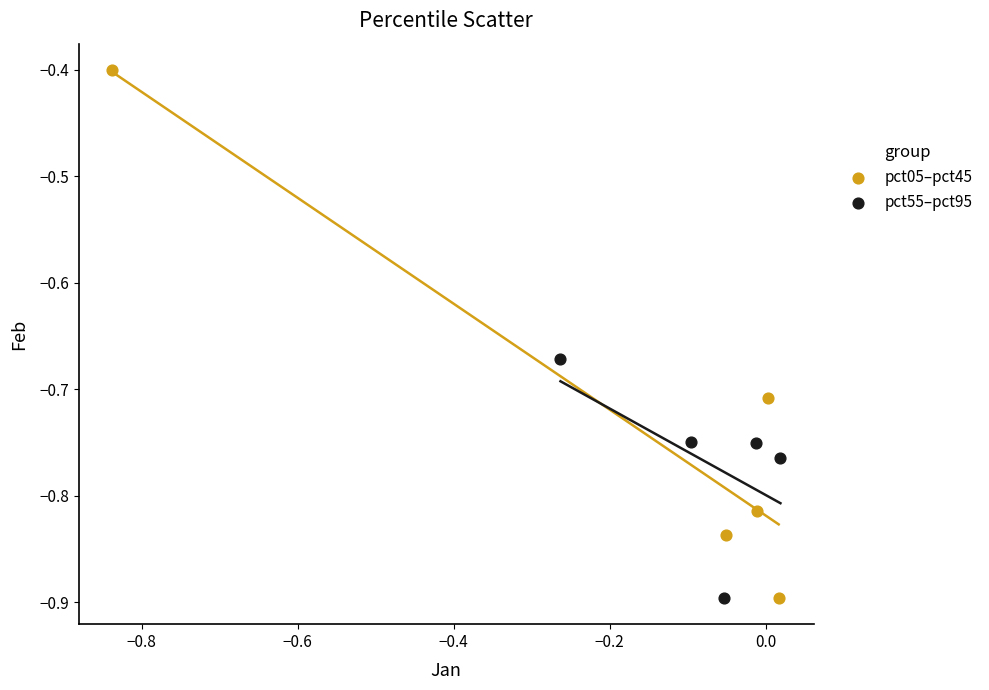

Which series has the largest Y range (max minus min)?

pct05–pct45